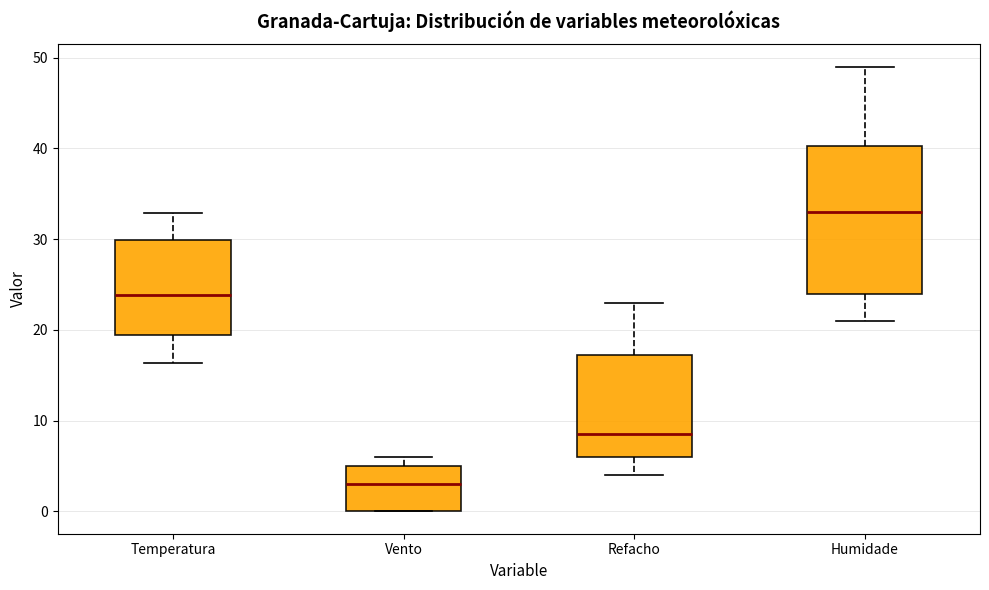

Reading left to right, transcribe this box plot: for each box, give where its median line is, the range the box spans, and where its two whiskers end, as read against the y-axis. The values are not printed on the chart, so give them approximately, as read against the axis.

Temperatura: median 24, box 19 to 30, whiskers 16 to 33
Vento: median 3, box 0 to 5, whiskers 0 to 6
Refacho: median 9, box 6 to 17, whiskers 4 to 23
Humidade: median 33, box 24 to 40, whiskers 21 to 49